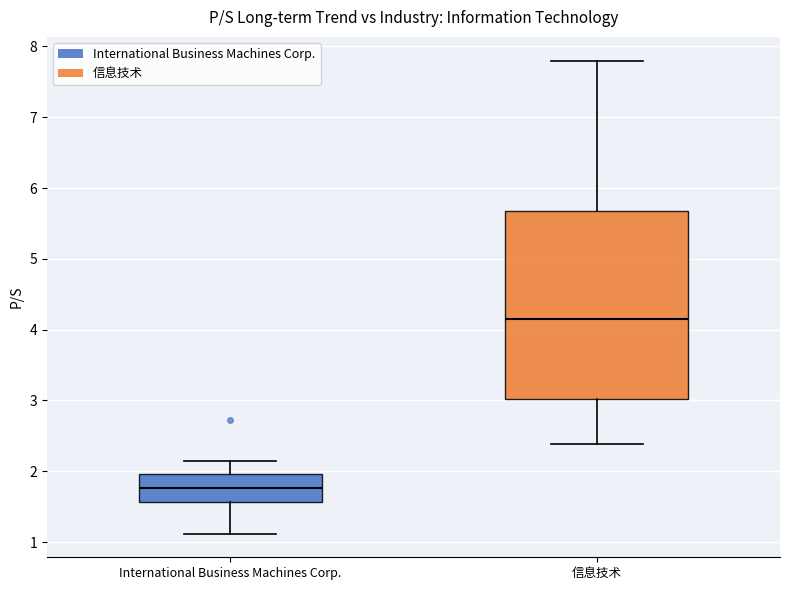

Reading left to right, read every box against the y-axis: the position of its median line, the range the box covers, and the ends of its whiskers. The values are not printed on the chart, so give them approximately, as read against the axis.

International Business Machines Corp.: median 1.8, box 1.6 to 2.0, whiskers 1.1 to 2.2
信息技术: median 4.2, box 3.0 to 5.7, whiskers 2.4 to 7.8